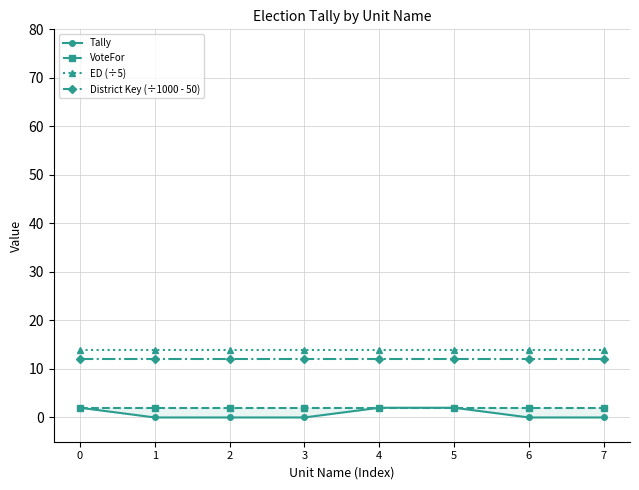

What is the total value across all series at 3?

28.1